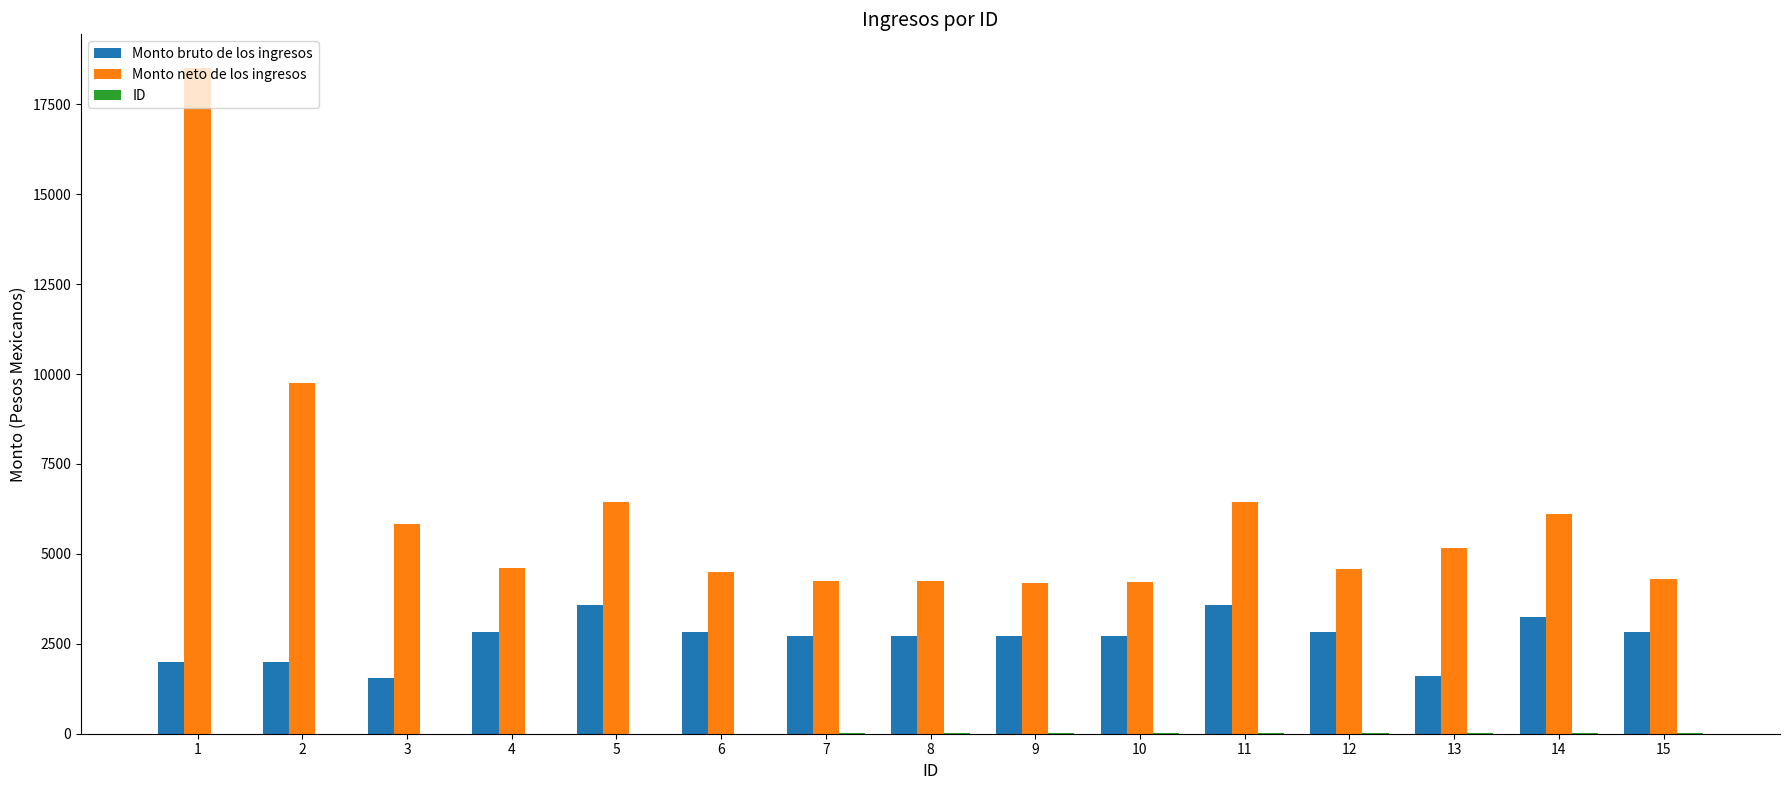

What is the sum of all Monto bruto de los ingresos values?

39718.7